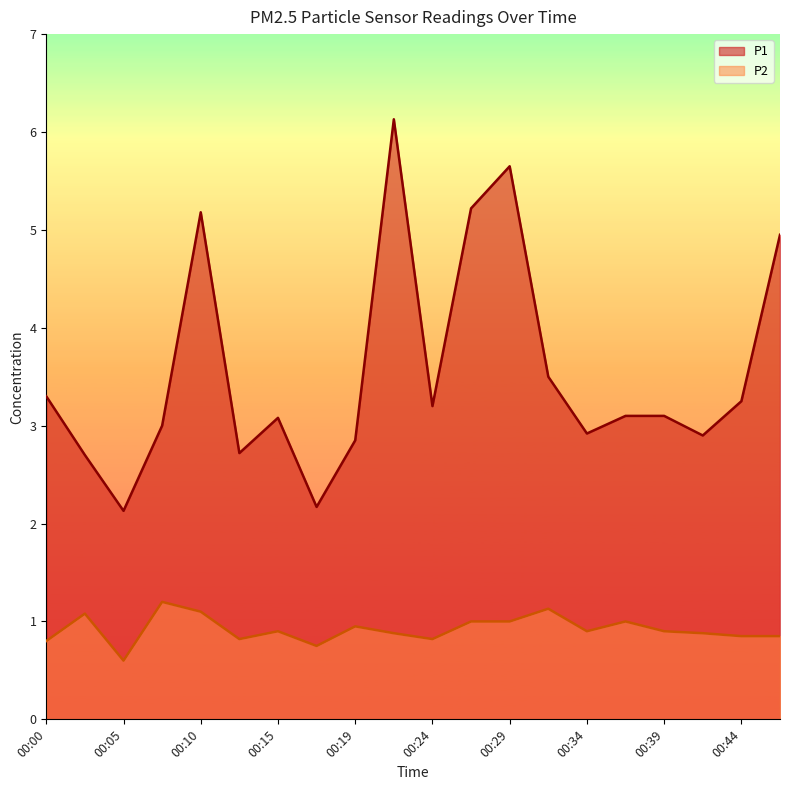

Count the number of data series in this chart.

2